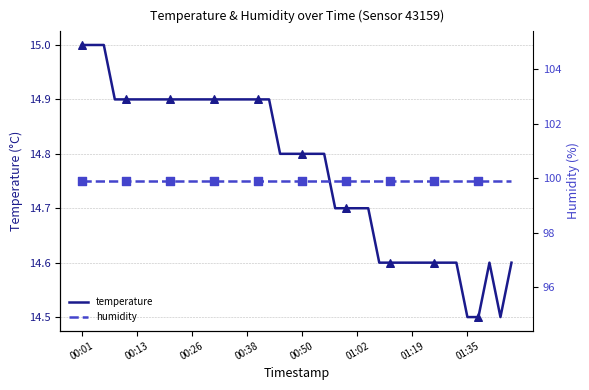

Which series contains the highest Y value?

humidity